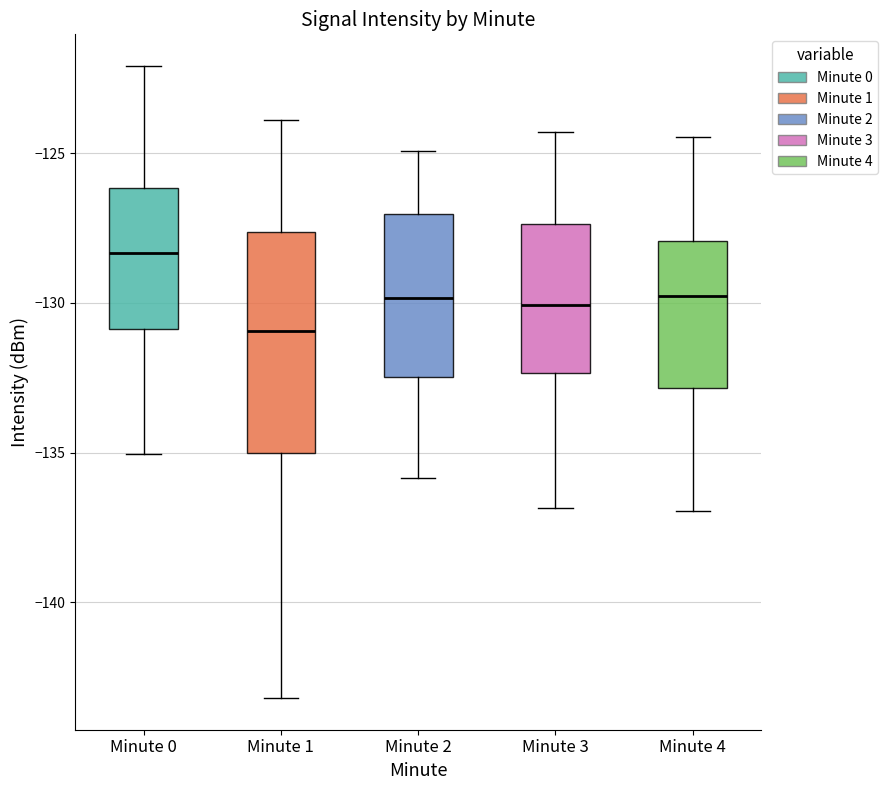

Which box has the lowest median line?

Minute 1